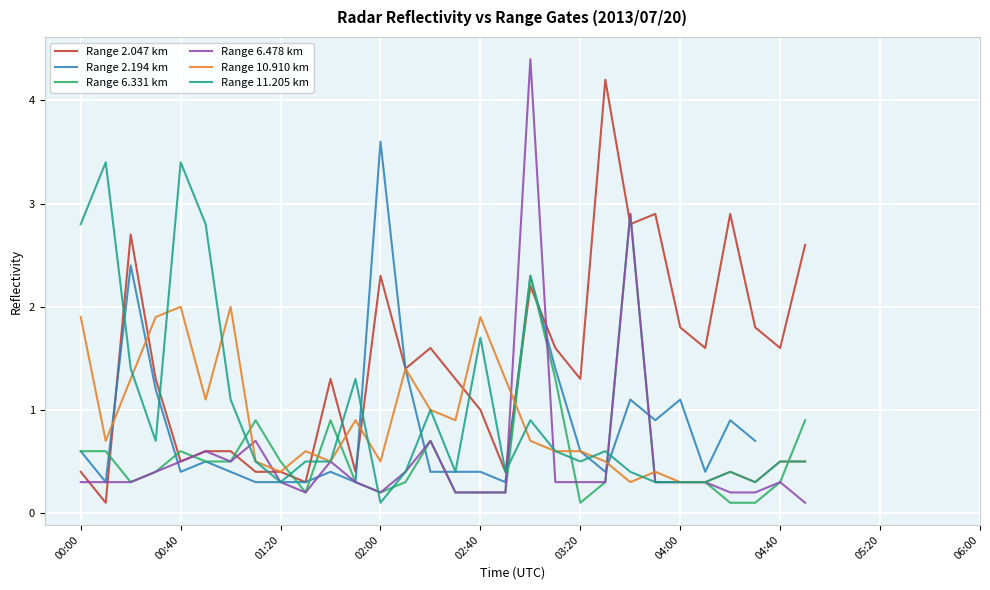

What value does the Range 10.910 km series have at 22?

0.3